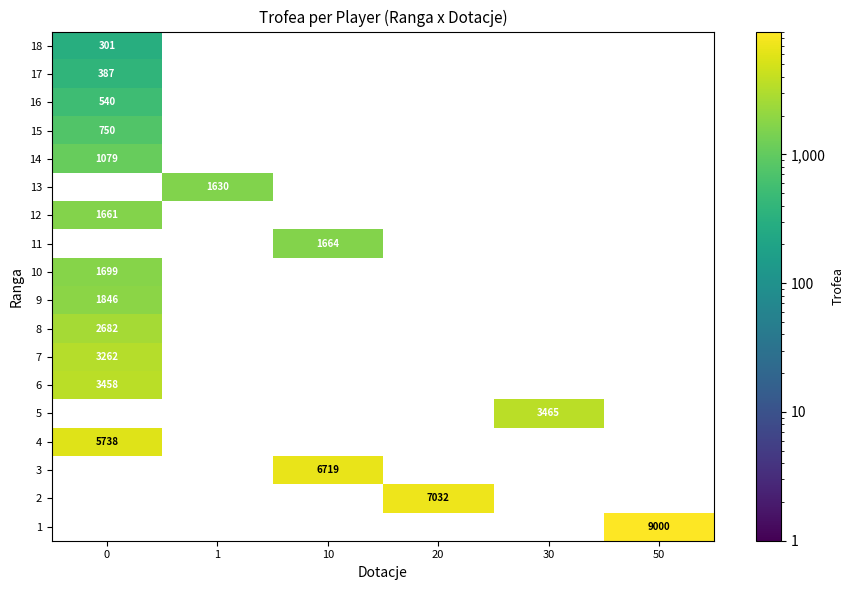

At how many categories does at least one series exceed 982?

6